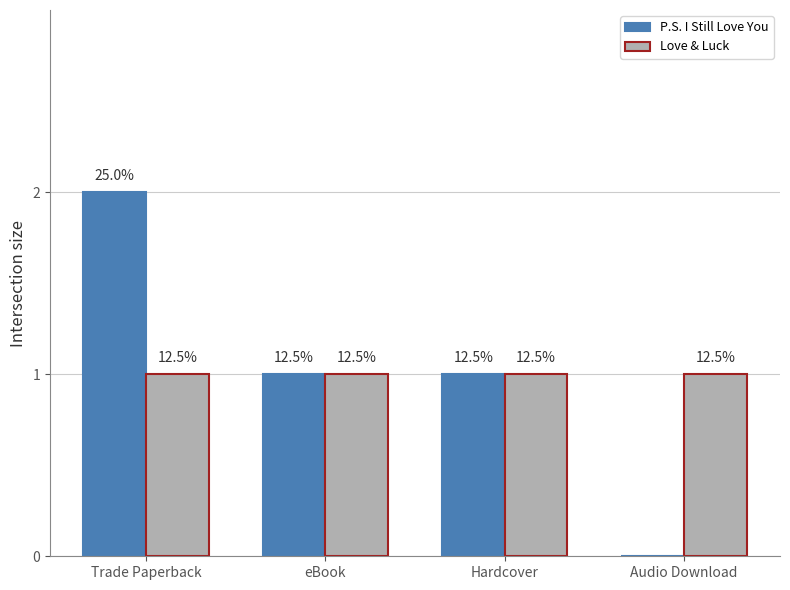

What are all the series names shown in the legend?

P.S. I Still Love You, Love & Luck